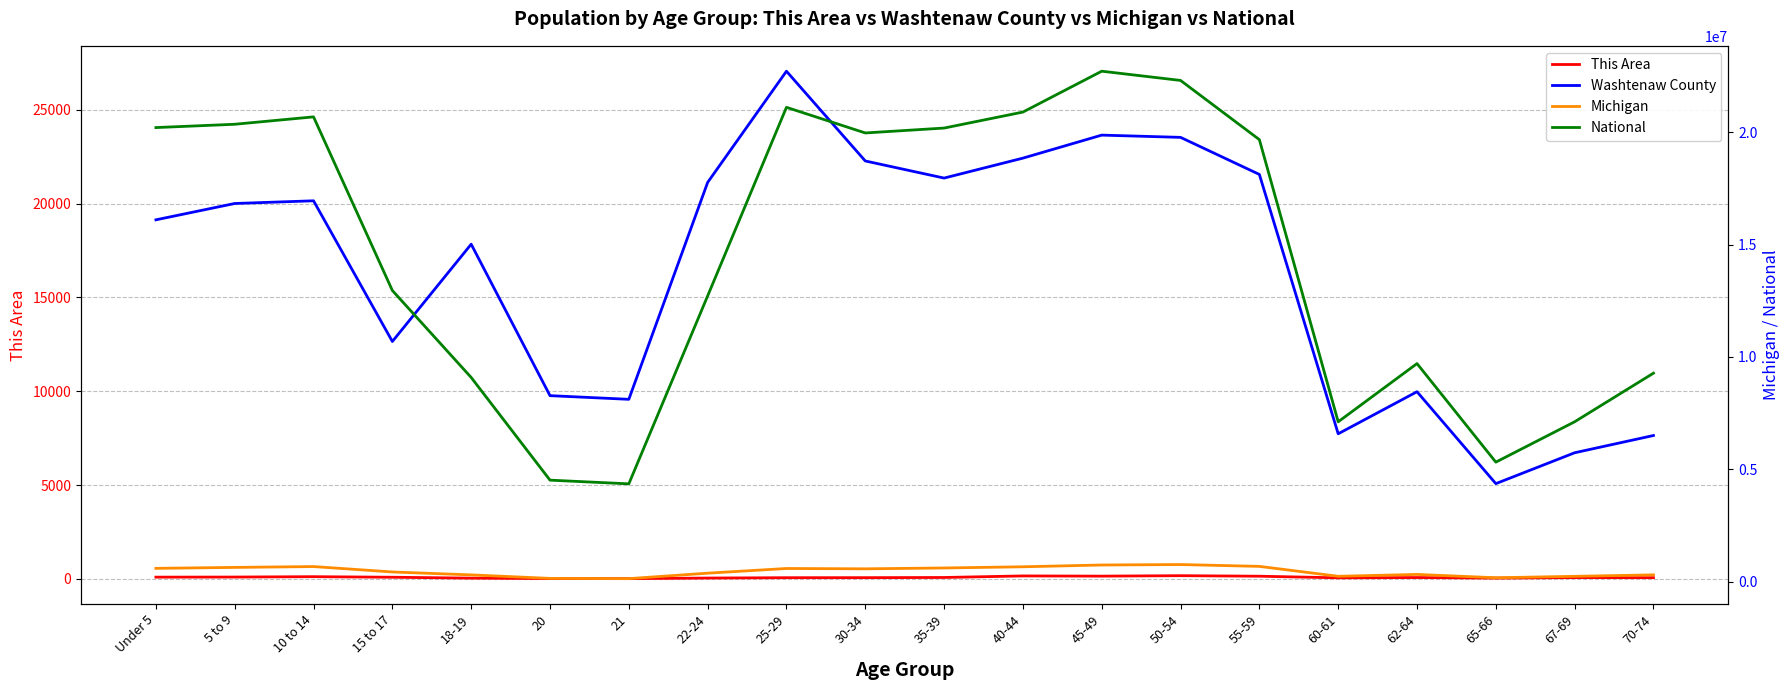

Count the number of categories in the chart.

20